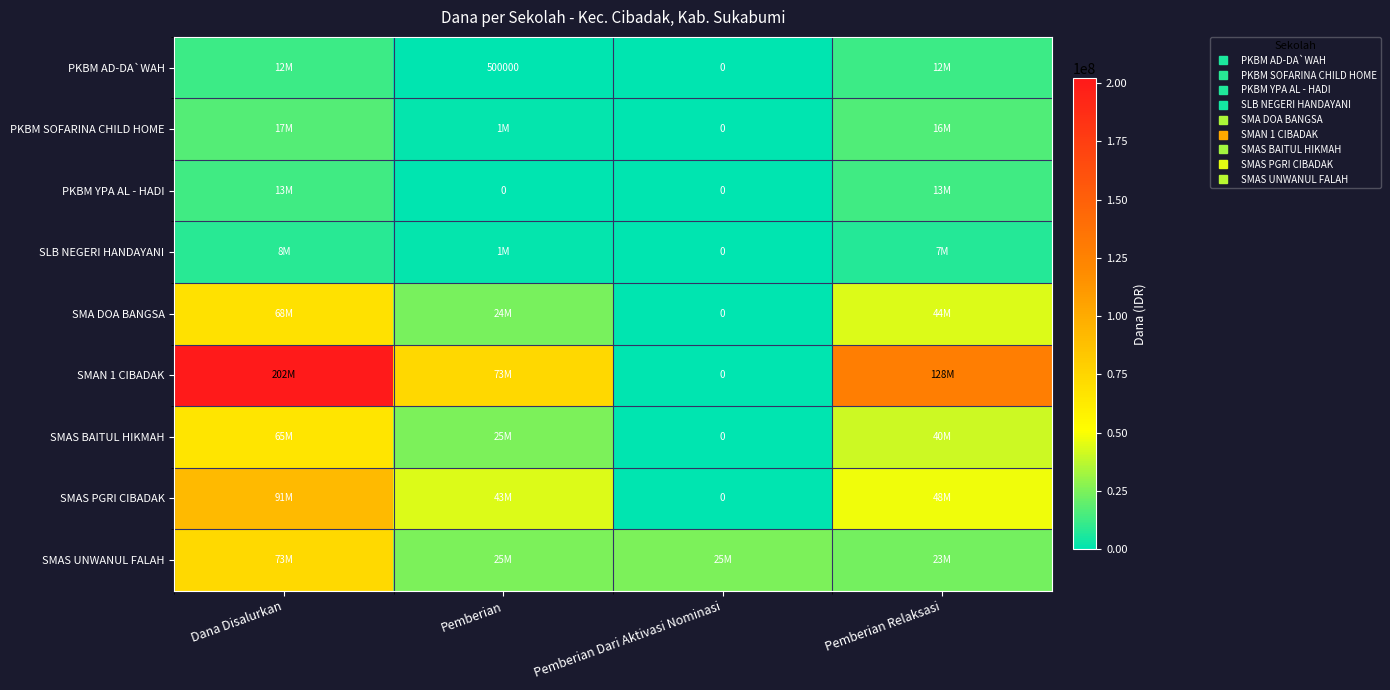

What is the difference between the second highest and minimum values in the PKBM AD-DA`WAH series?

12000000